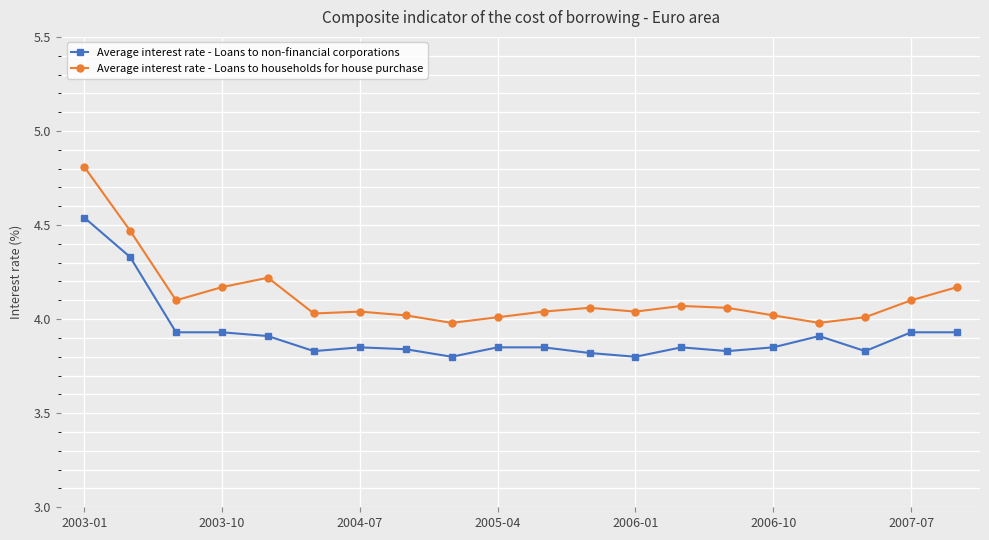

What is the greatest value displayed?

4.8